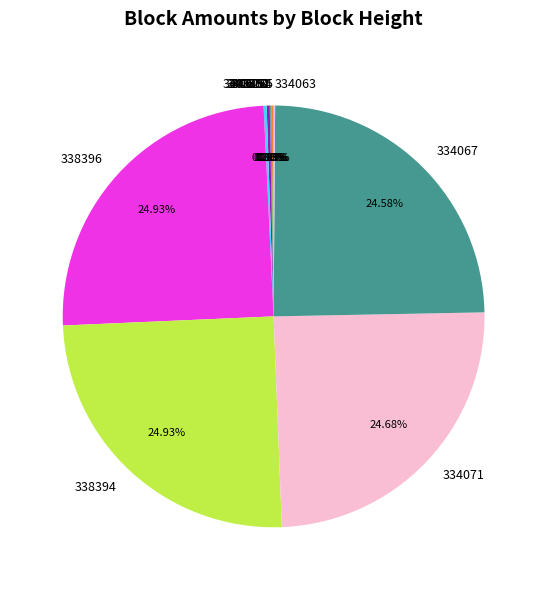

Is there a majority slice in this chart?

No